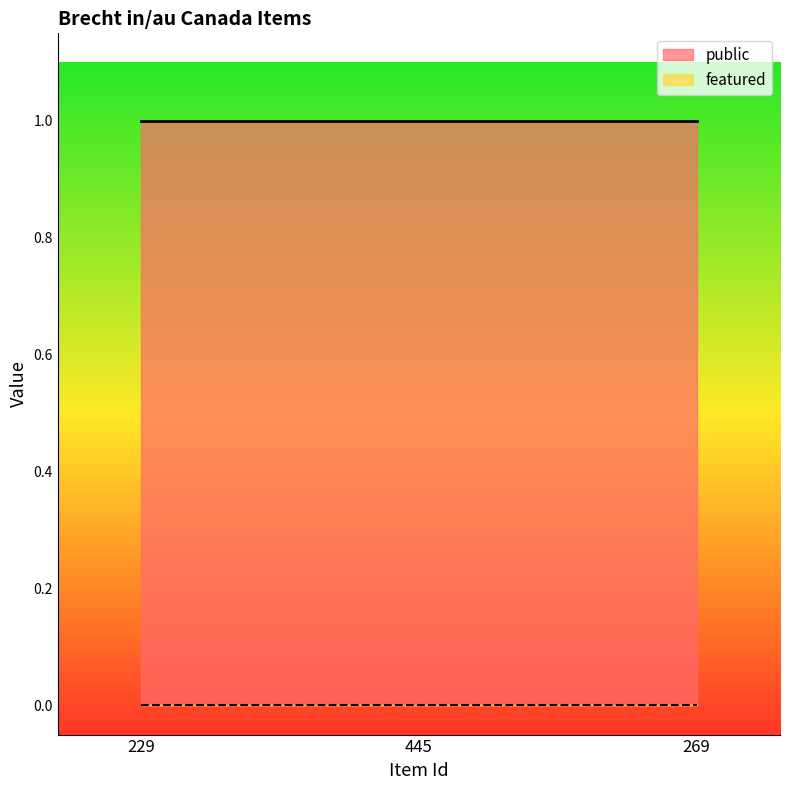

Is it true that public equals 1 at 445?

True